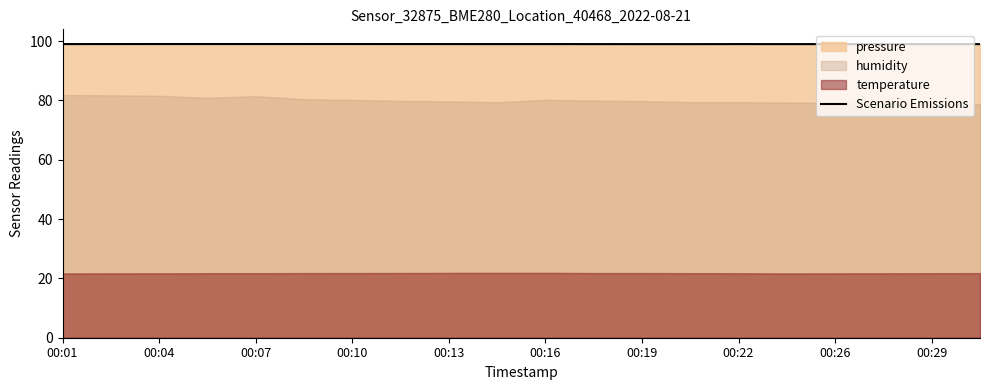

What is the greatest value displayed?

99.0